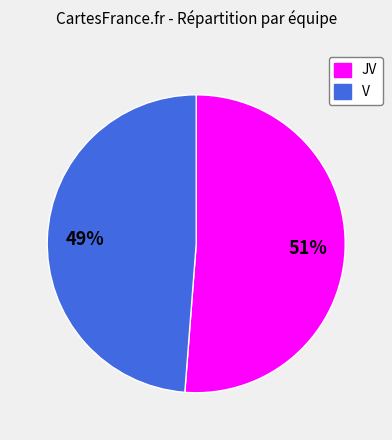

Rank the categories by value from lowest to highest.

V, JV